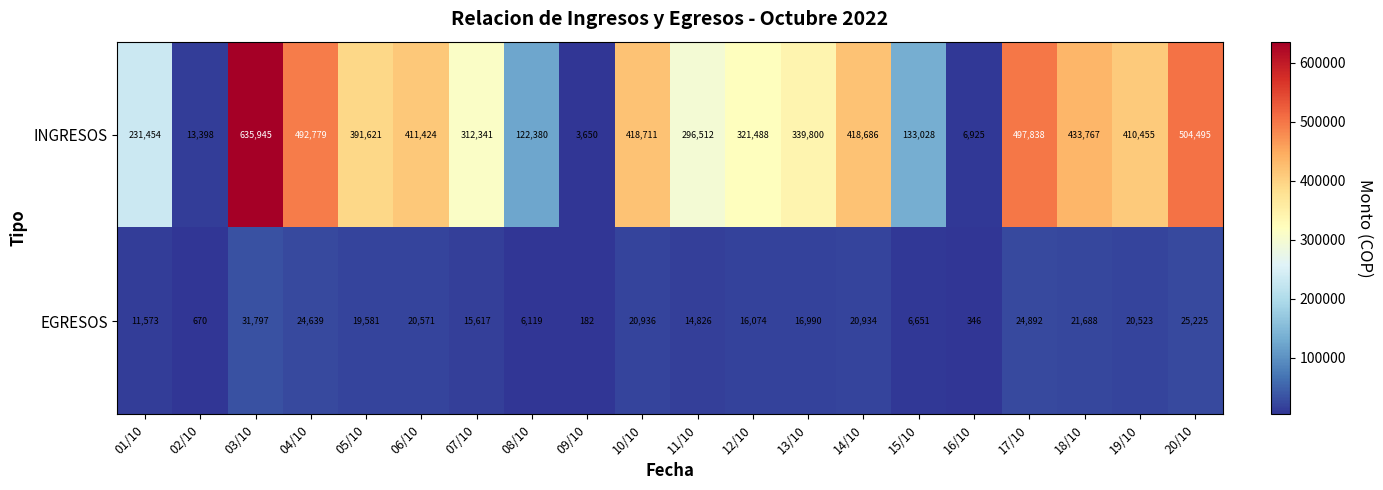

At which category does the chart reach its peak across all series?

03/10